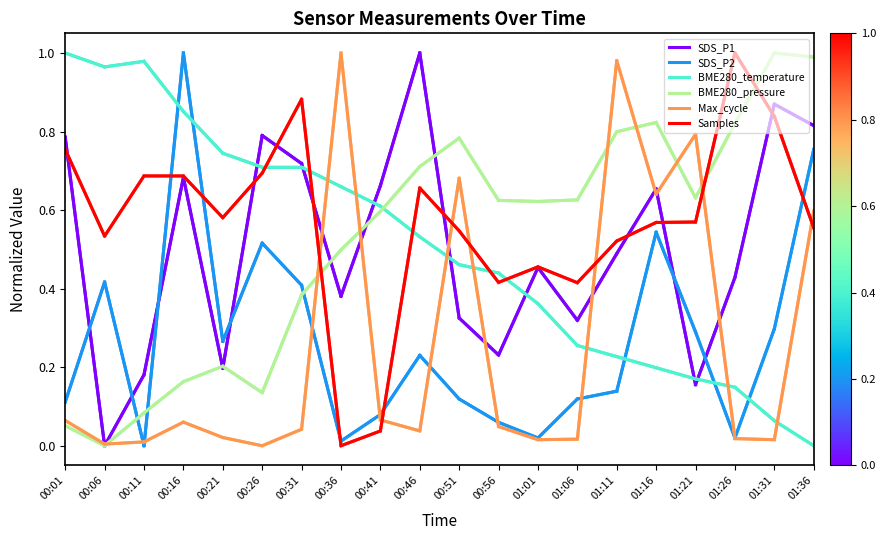

At which category is the sum across all series the highest?

01:36